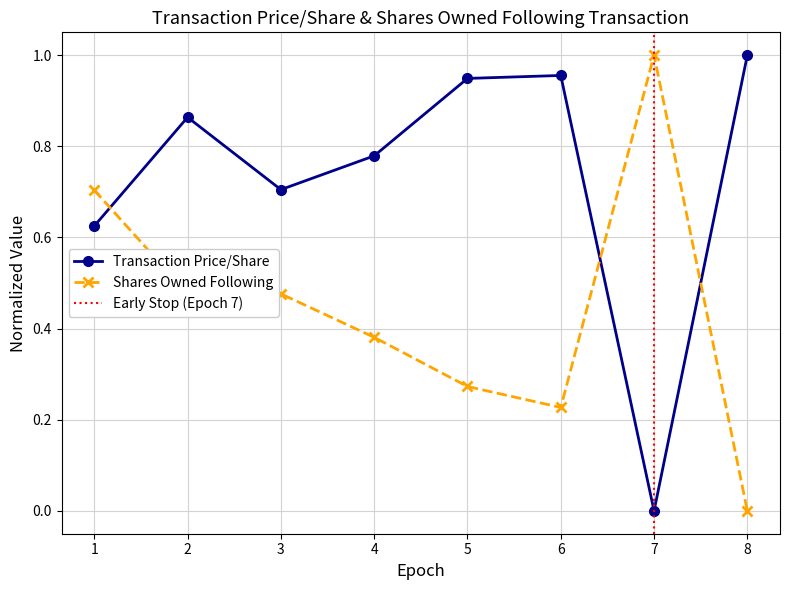

In Transaction Price/Share, how many points are lower than both neighbors (excluding endpoints)?

2